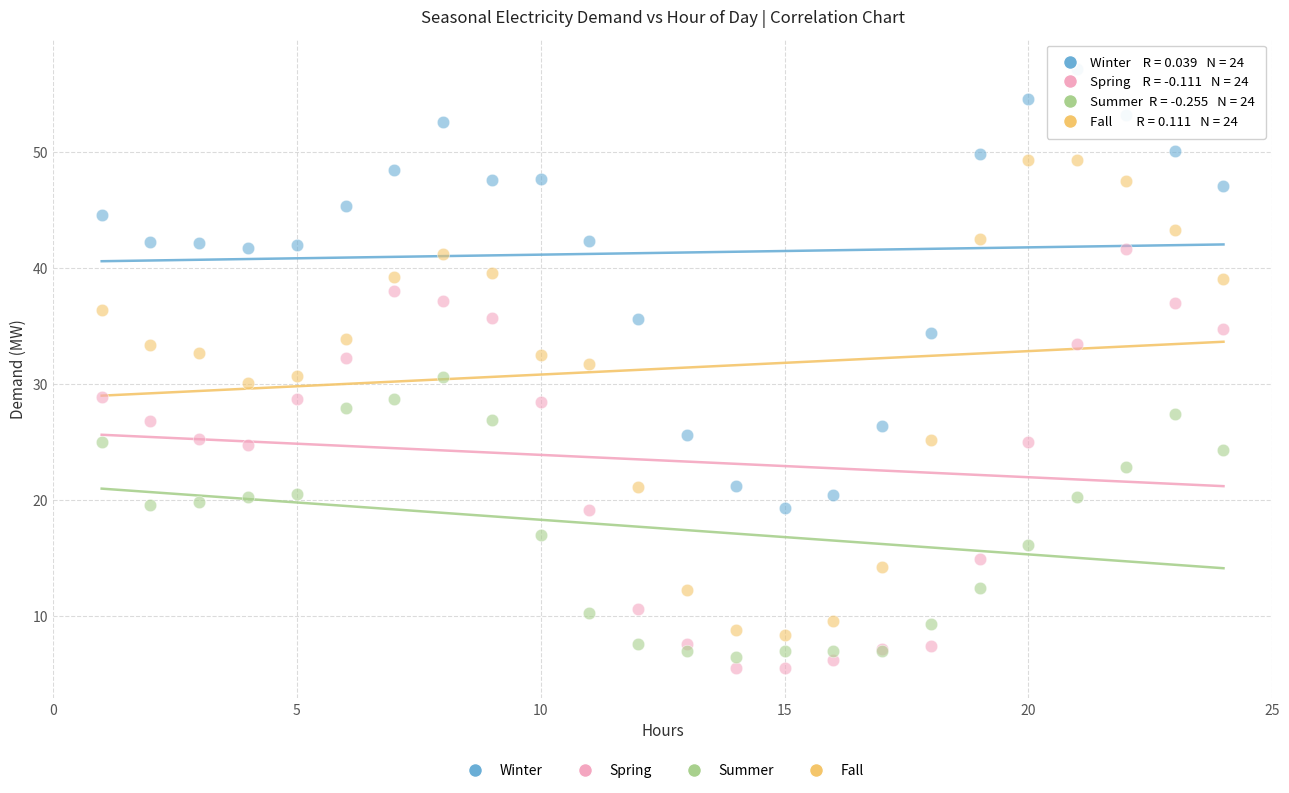

Which series has the widest spread of Y values?

Fall